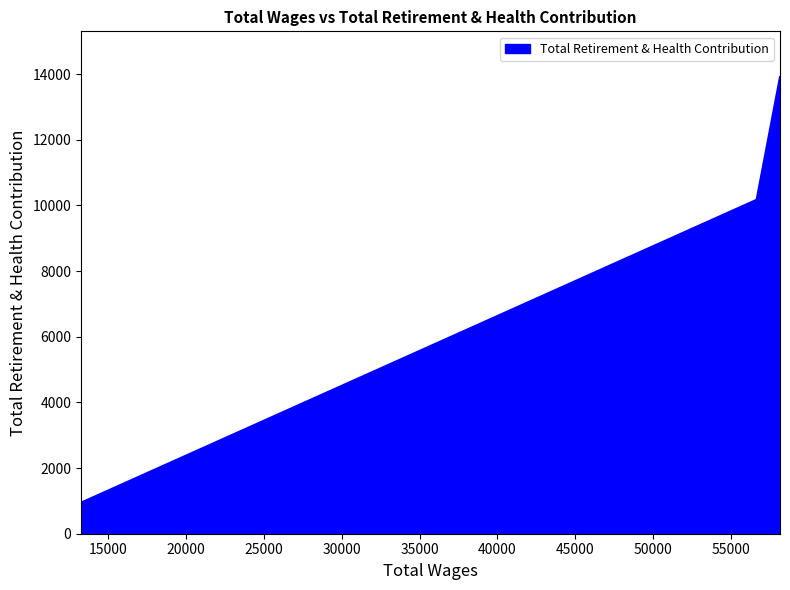

How many values exceed 10170?

1